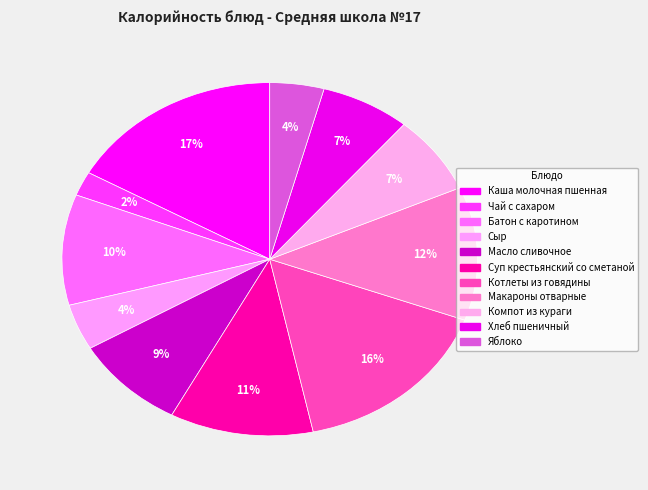

Which category has the biggest portion of the pie?

Каша молочная пшенная